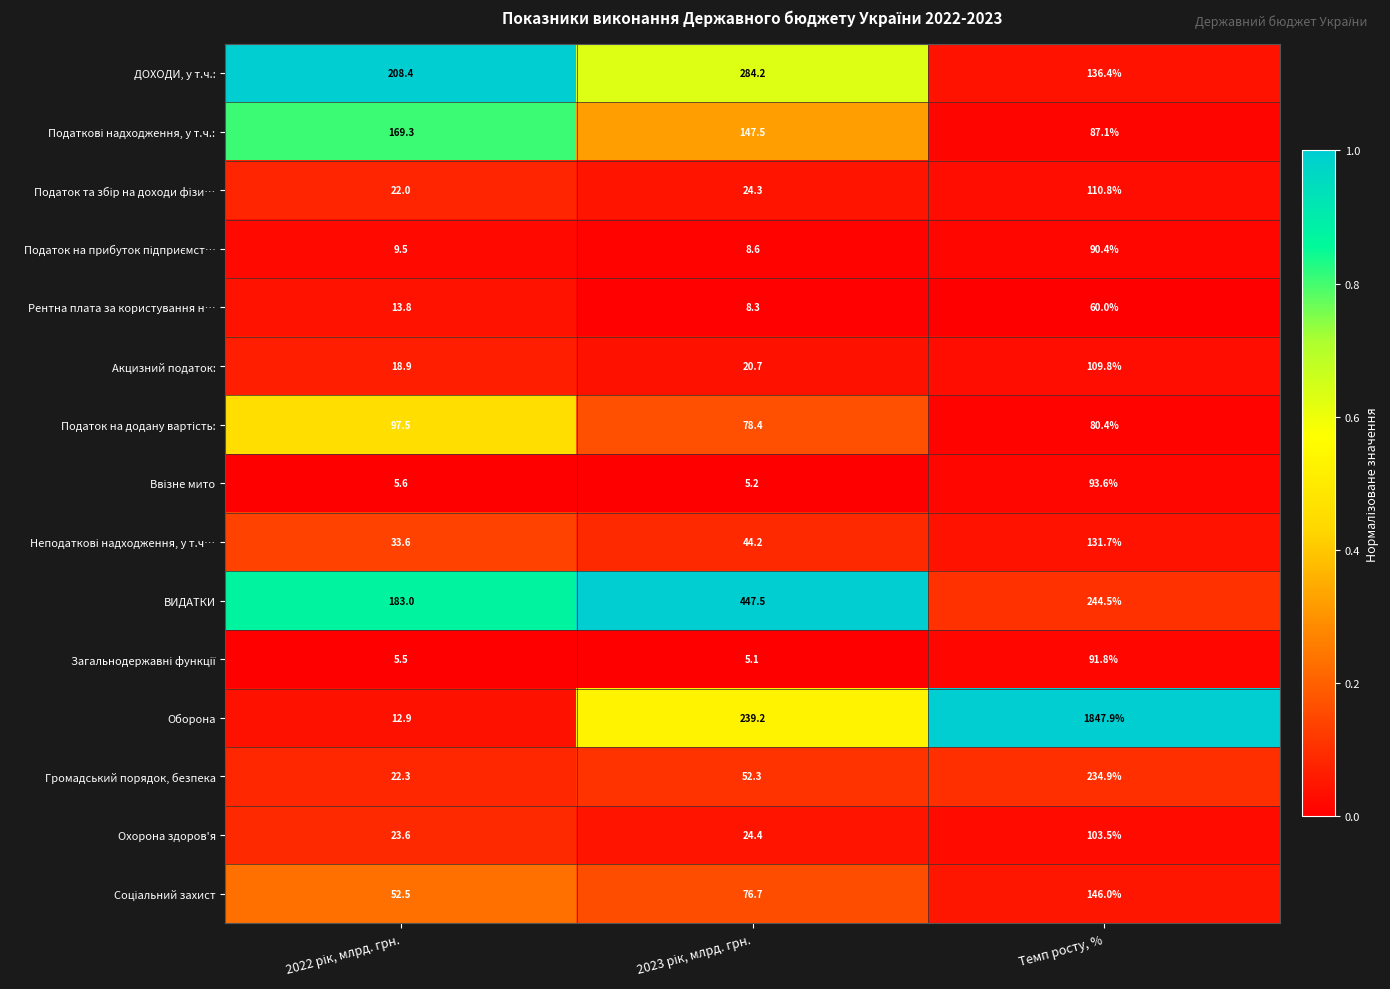

Which series has the largest total across all categories?

Оборона